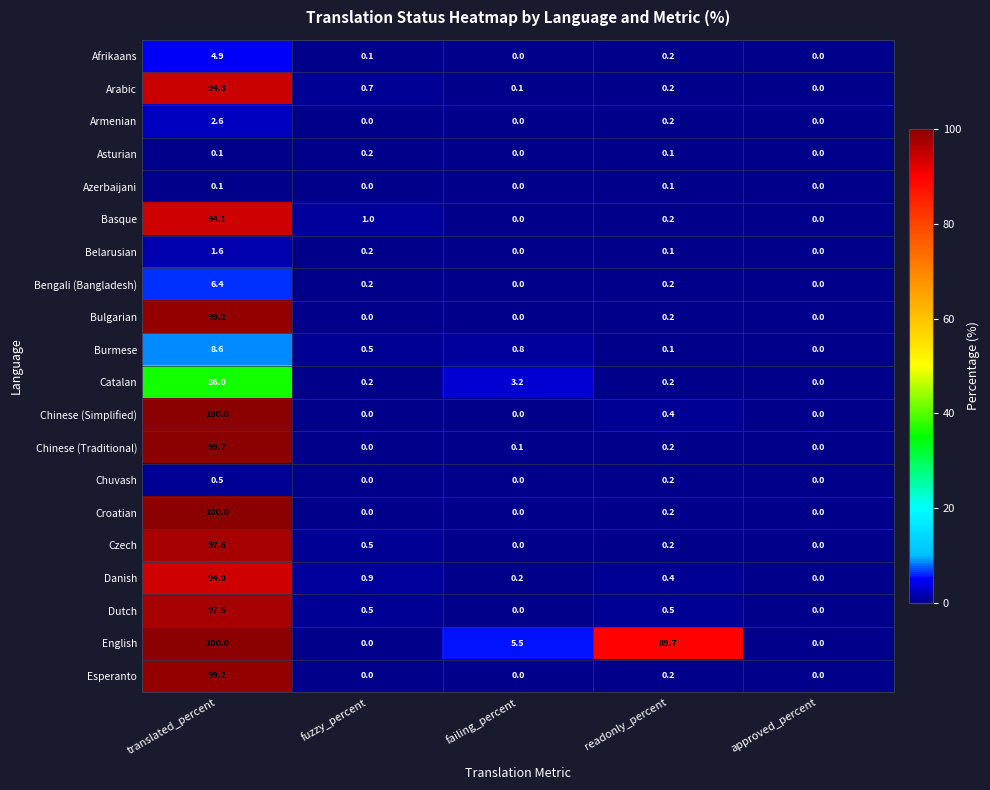

Between fuzzy_percent and readonly_percent, which series saw the biggest shift?

English